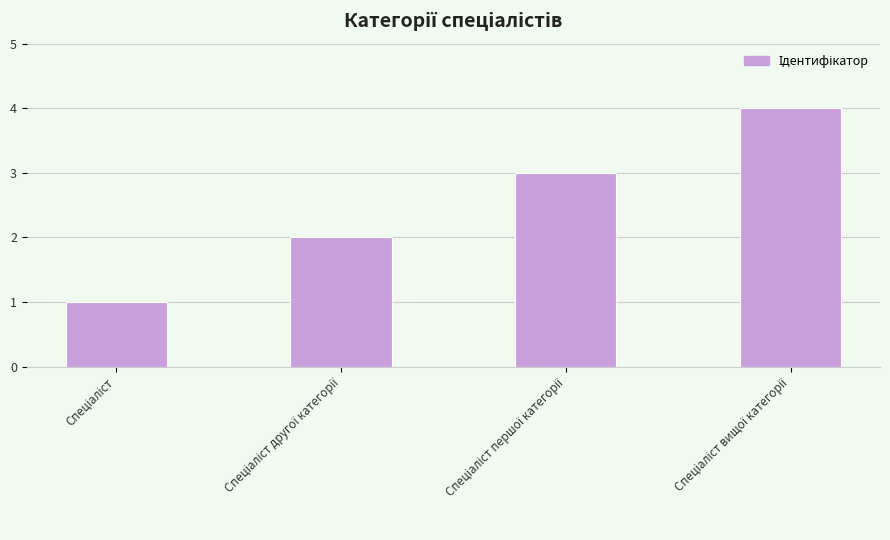

What is the greatest value displayed?

4